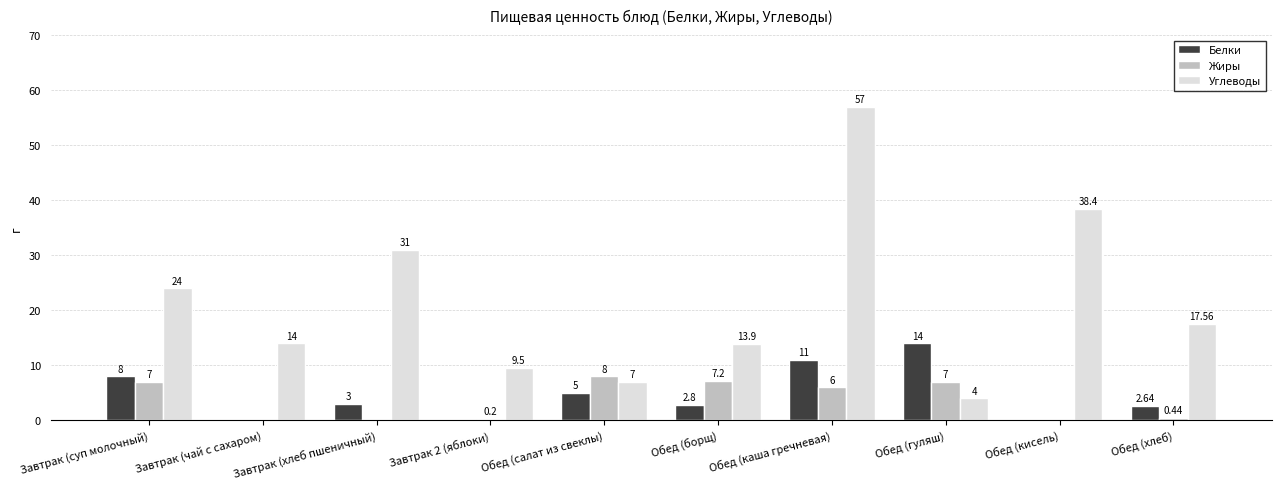

Which series has the largest total across all categories?

Углеводы